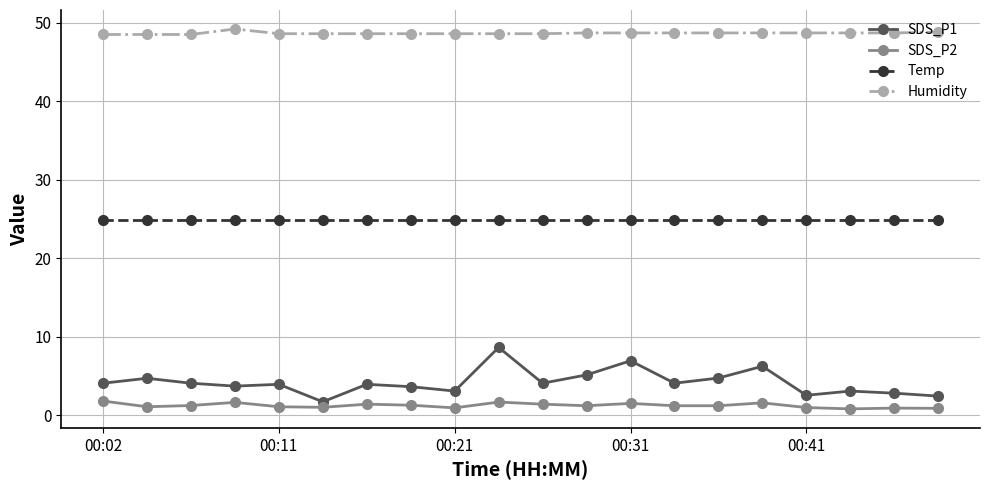

What is the value of the SDS_P1 point at the 1st from the left?

4.1